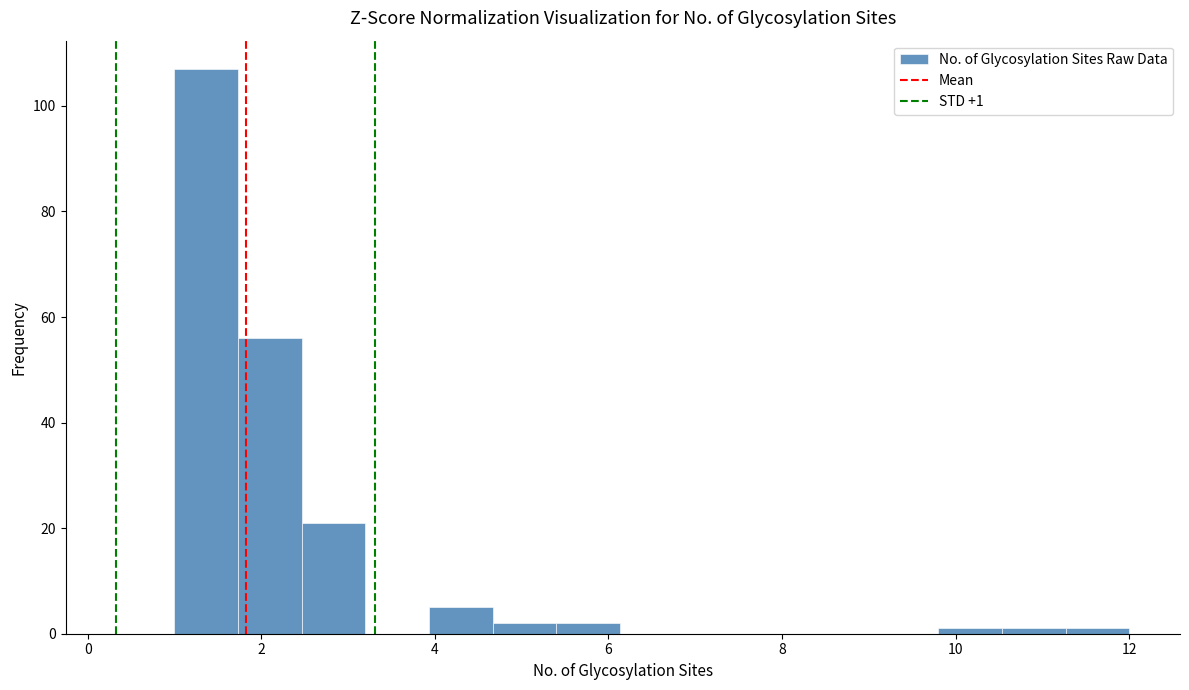

Around what value on the x-axis is the tallest bar? Give the approximate position of its centre, as read against the axis.

1.4